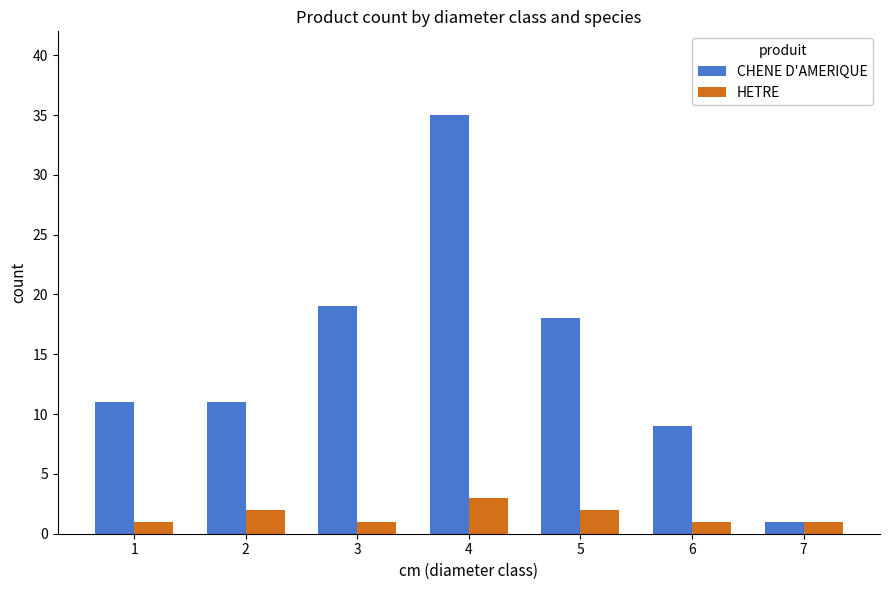

Reading left to right, transcribe all the data shown in this chart.

CHENE D'AMERIQUE: 1=11	2=11	3=19	4=35	5=18	6=9	7=1
HETRE: 1=1	2=2	3=1	4=3	5=2	6=1	7=1